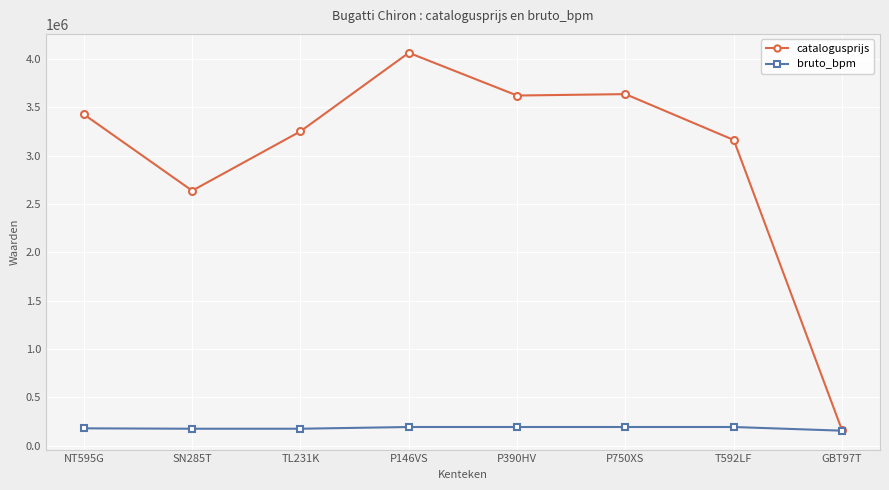

True or false: catalogusprijs has more than 2 points higher than both neighbors.

False